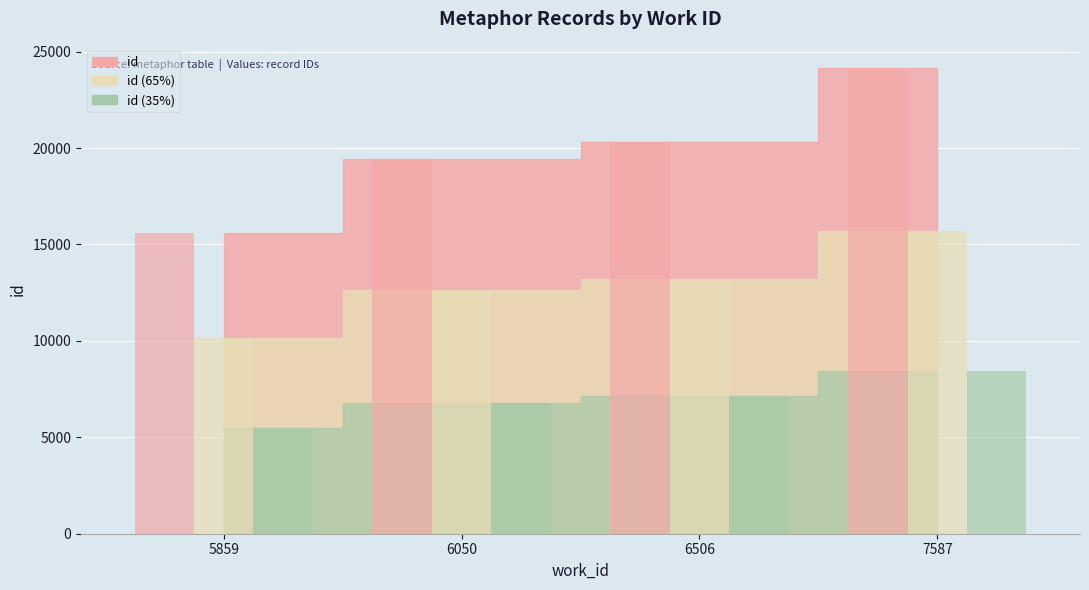

Is it true that the value at 7587 is 15705.3?

True